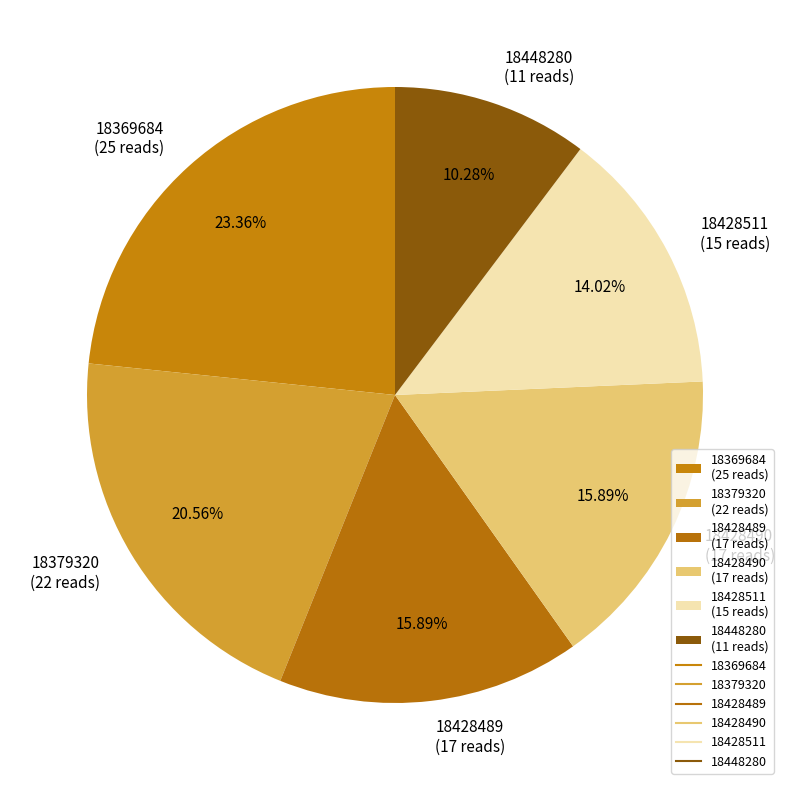

Is it true that 18428511 is 14% of the pie?

True